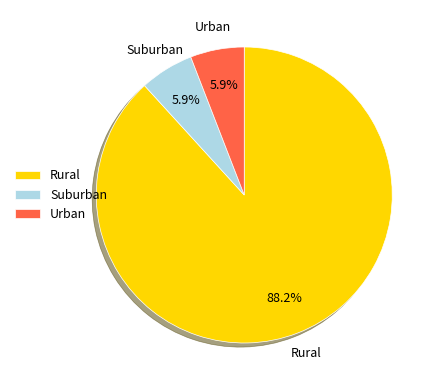

Combined, what portion of the pie is Suburban and Urban?

11.8%